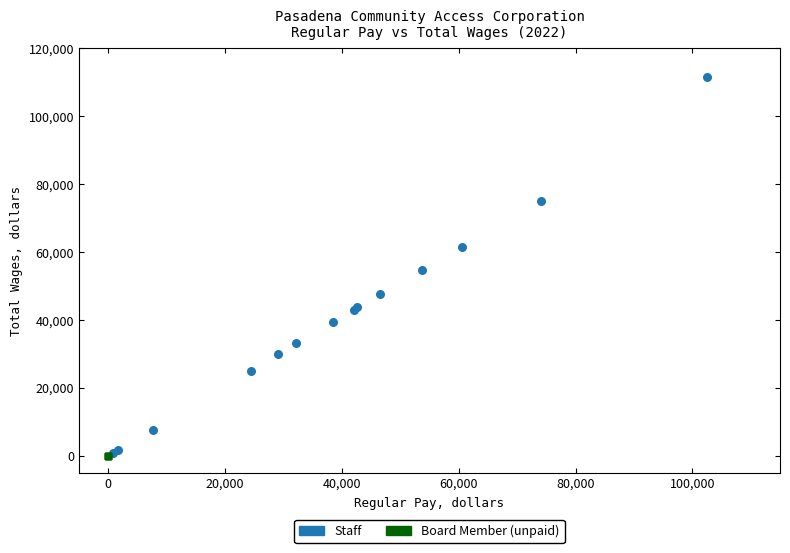

Which series reaches the maximum Y coordinate?

Staff